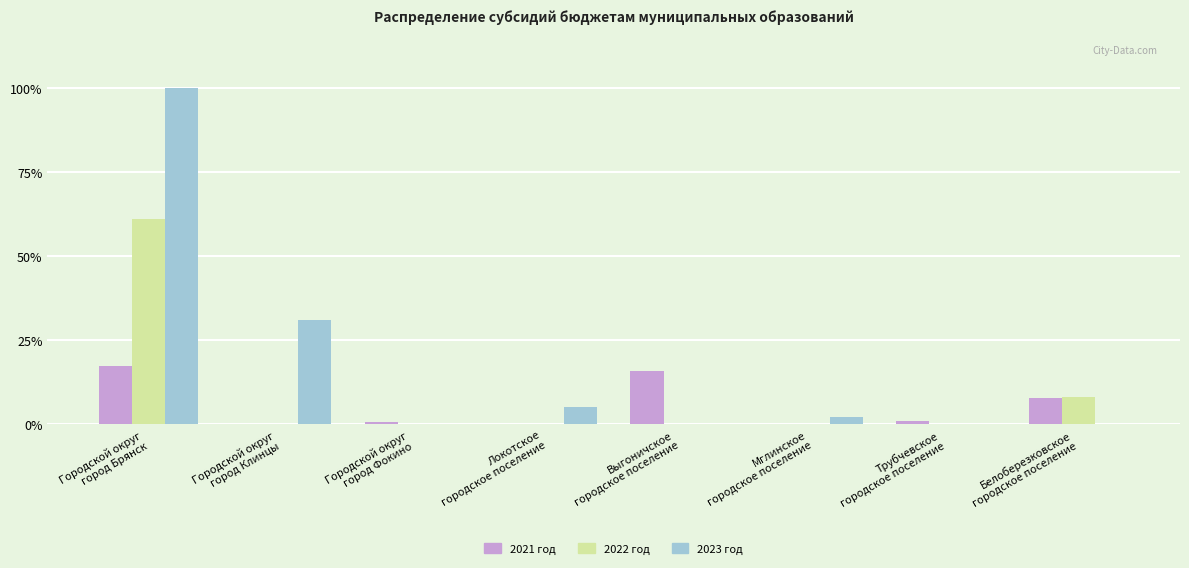

Count the number of data series in this chart.

3